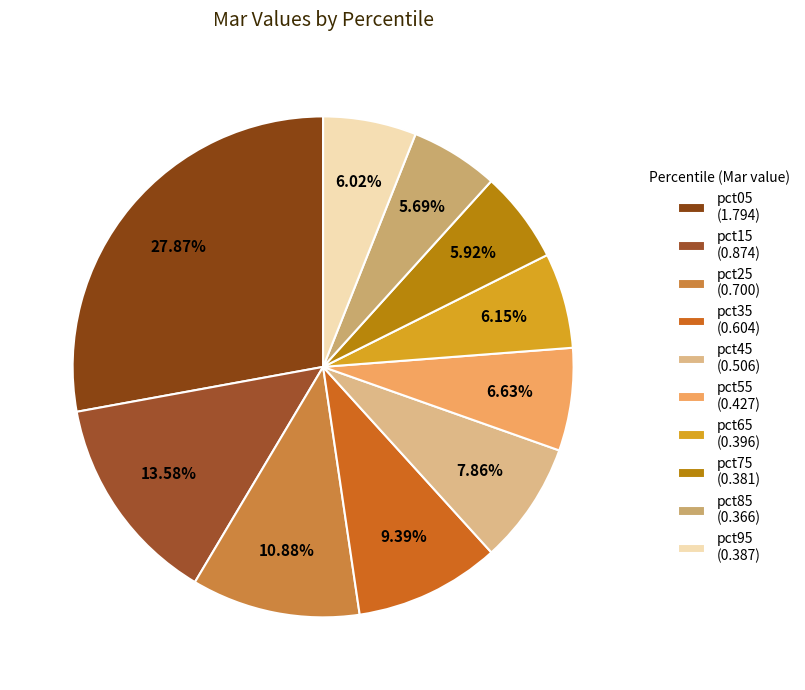

What percentage is NOT represented by pct15?

86.4%